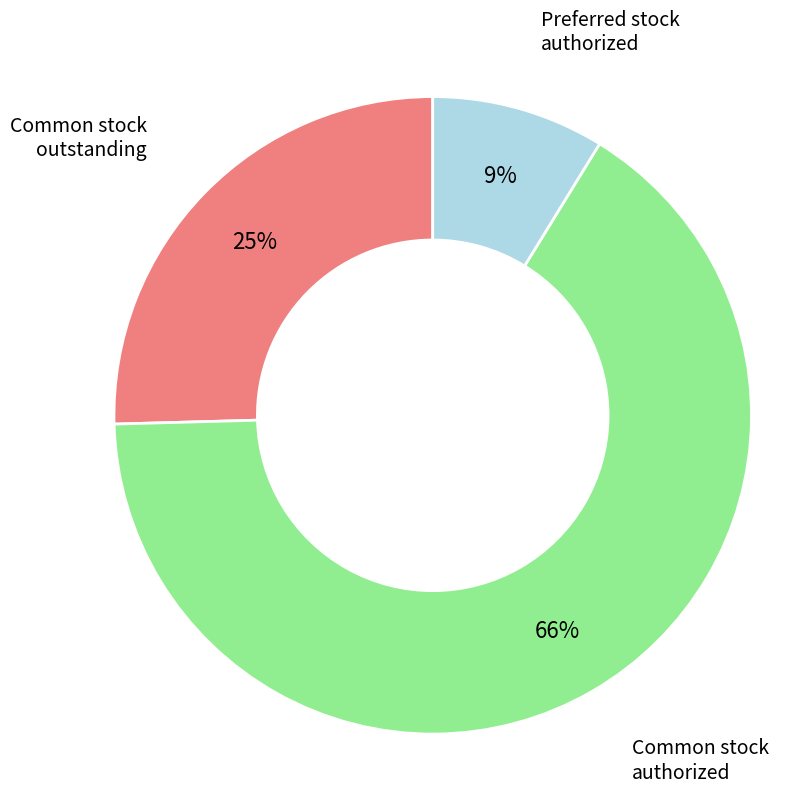

Is there any slice that represents more than half of the pie?

Yes